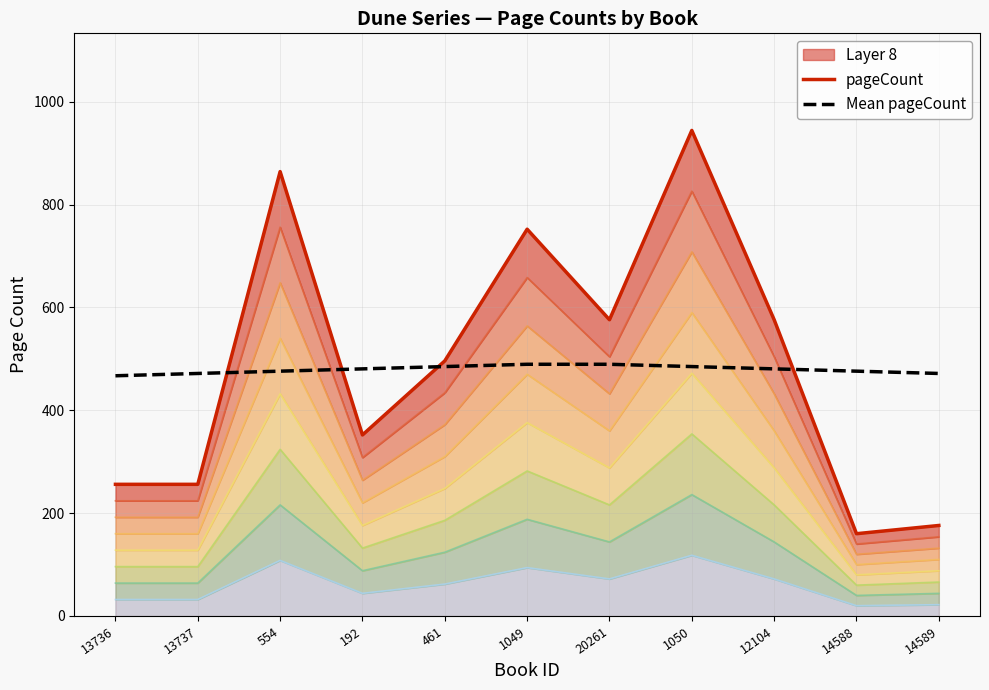

List the labels in order of pageCount value, smallest first.

14588, 14589, 13736, 13737, 192, 461, 20261, 12104, 1049, 554, 1050